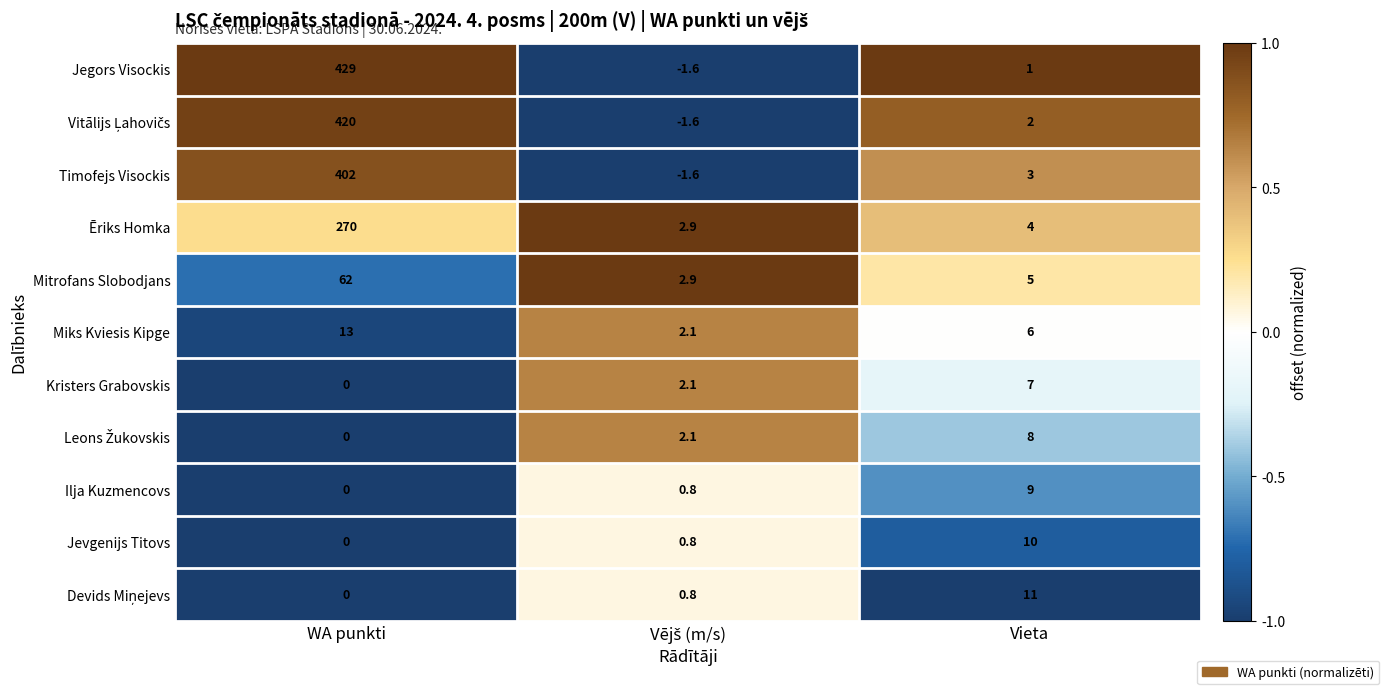

Which category has the highest value across all series?

WA punkti